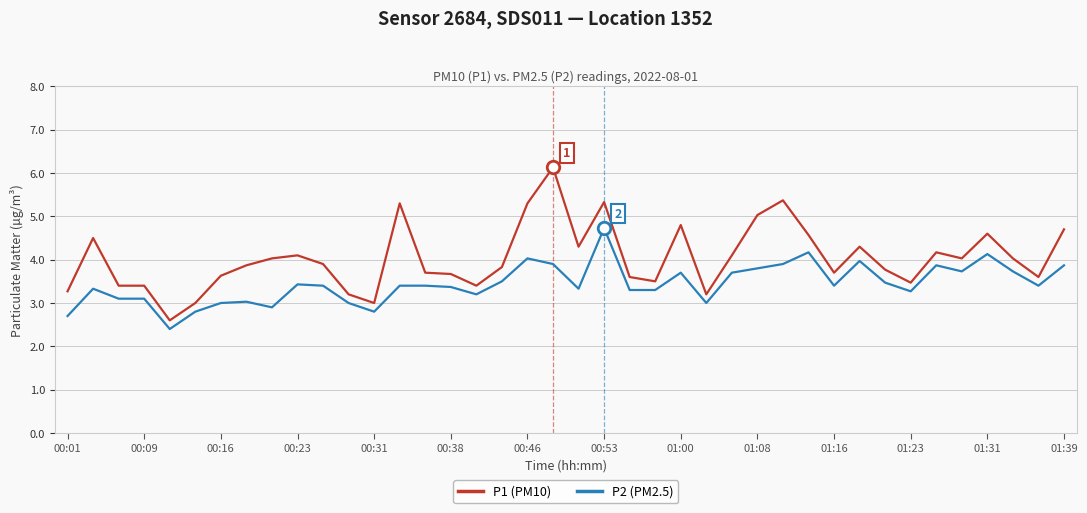

Does the chart have visible grid lines?

Yes